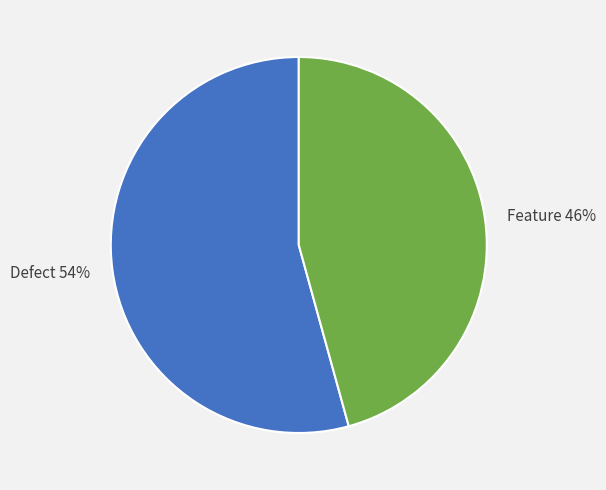

Between Defect 54% and Feature 46%, which is larger?

Defect 54%